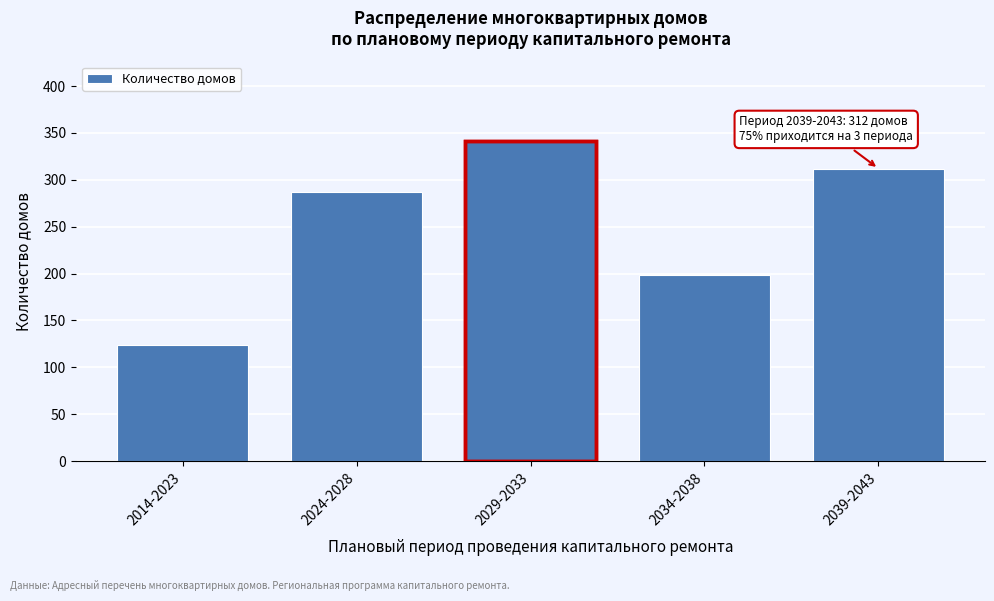

Reading right to left, what are all the values shown in this chart?

2039-2043=312	2034-2038=198	2029-2033=341	2024-2028=287	2014-2023=124